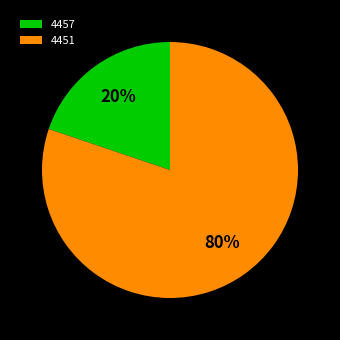

Is it true that 4457 is 31% of the pie?

False